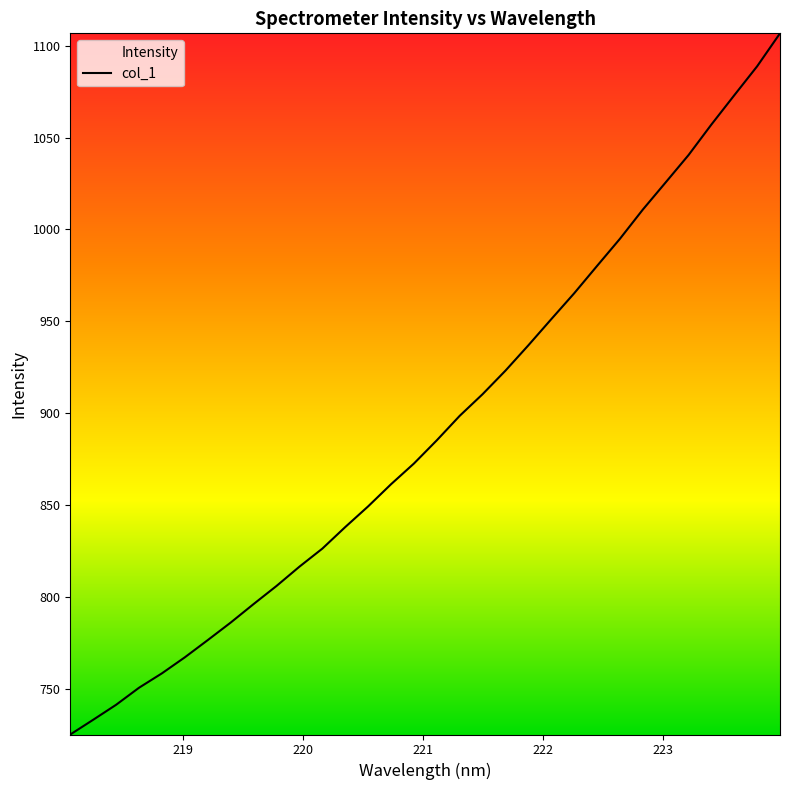

What is the difference between the maximum and minimum values?

381.5